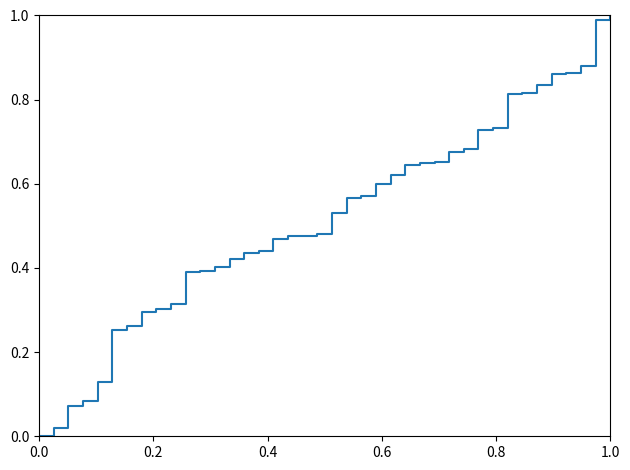

Is it true that the value at 0.0 is 0.6?

False